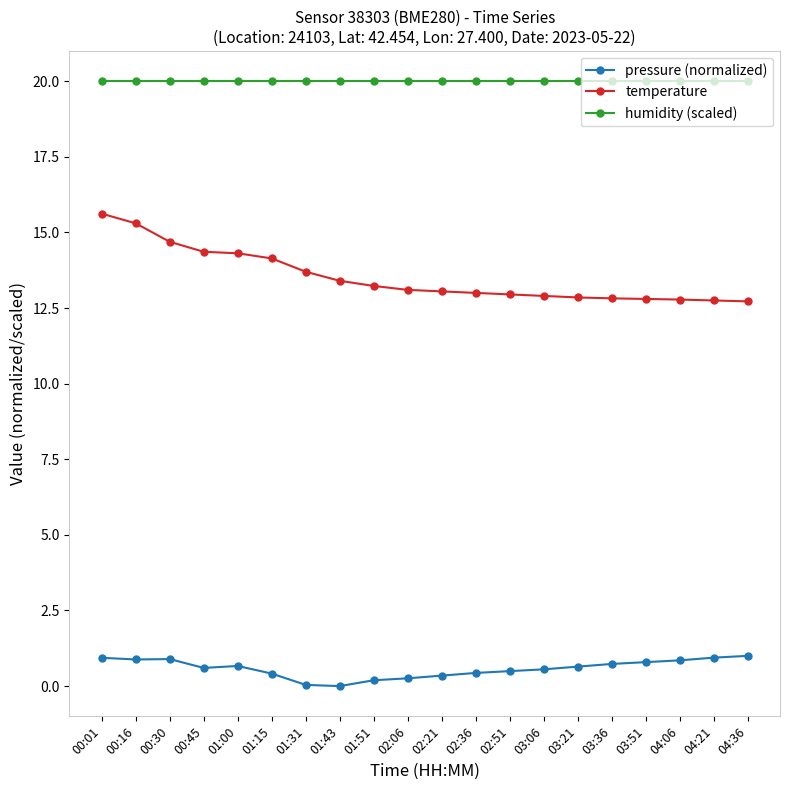

What is the value of the humidity (scaled) point at the 12th from the left?

20.0